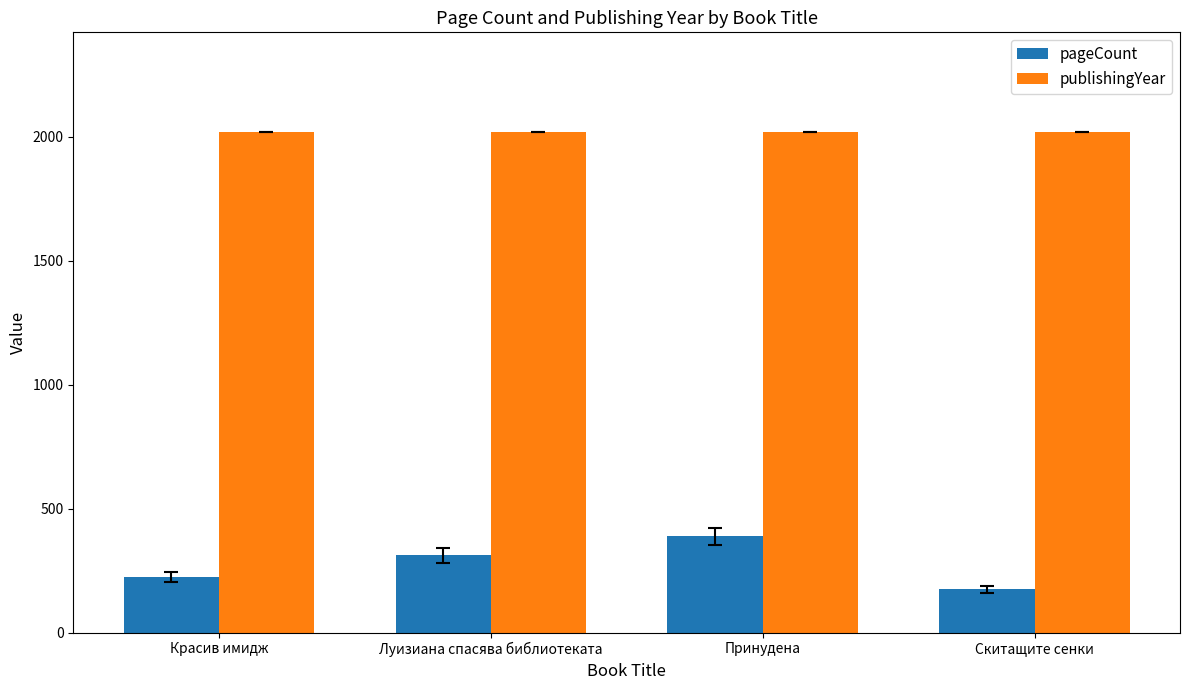

What is the minimum value shown in the chart?

174